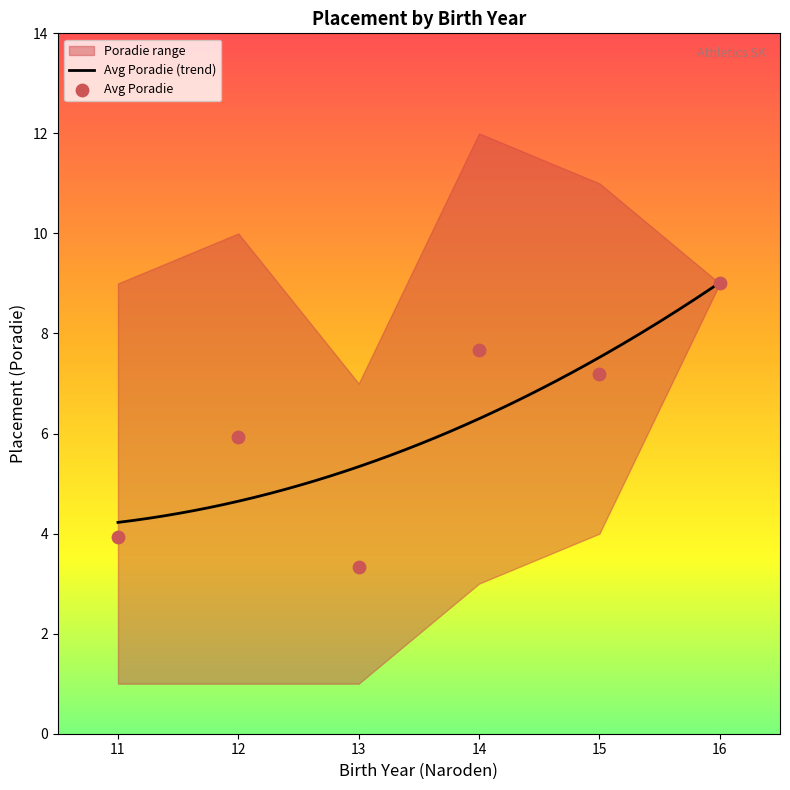

Which has a higher value, 12 or 12?

12